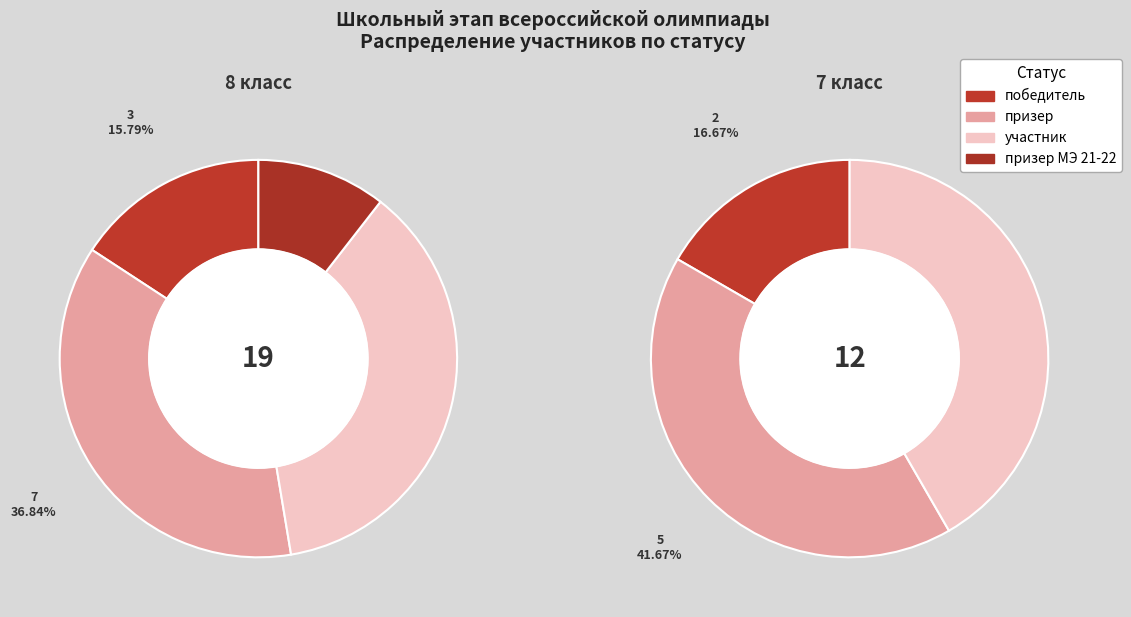

Do 8 класс and 7 класс together represent more than half of the pie?

Yes